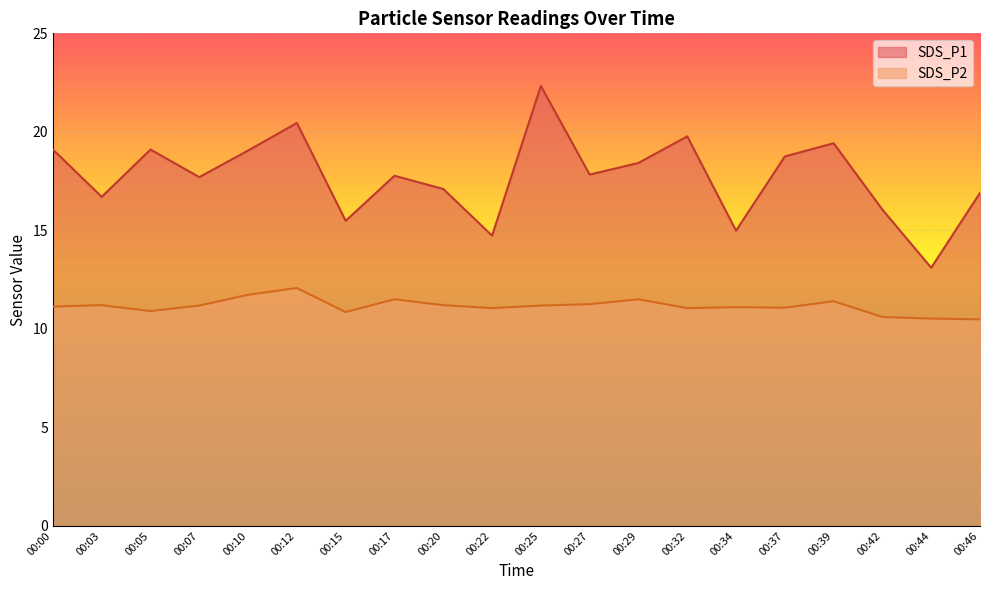

How many categories are shown in the chart?

20